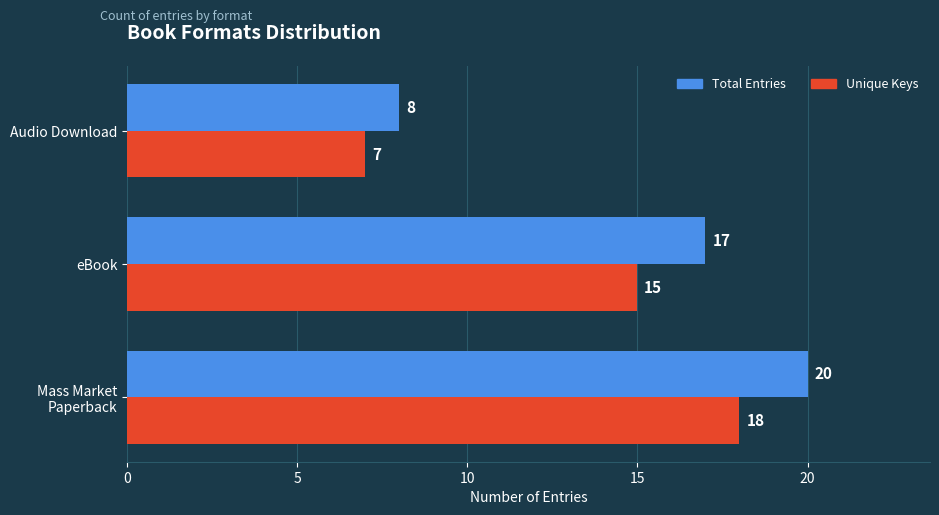

Where is Total Entries nearest to the value 14?

eBook